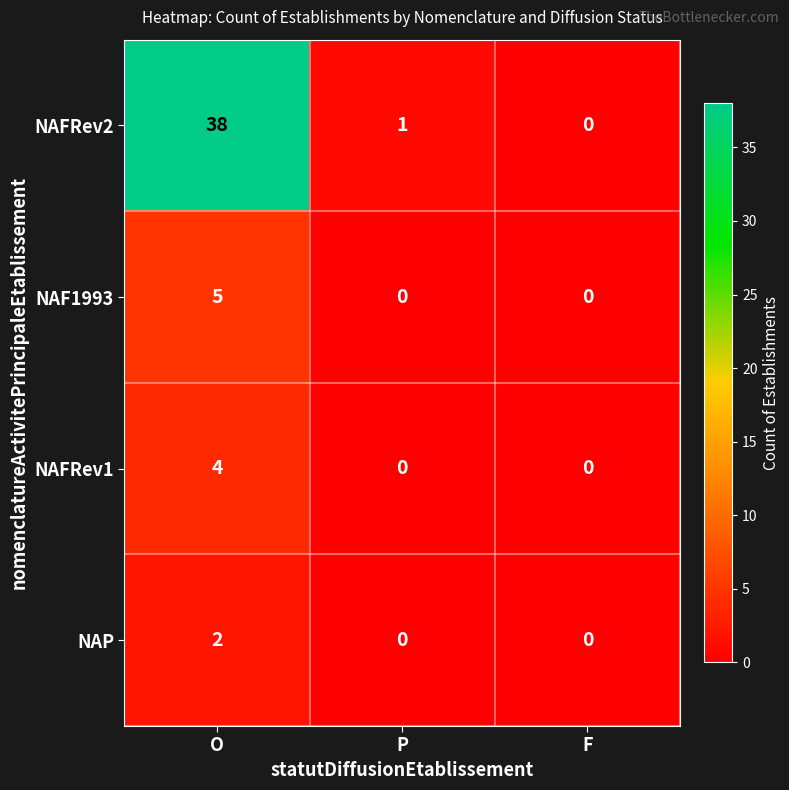

Rank the series by their maximum value, from lowest to highest.

NAP, NAFRev1, NAF1993, NAFRev2